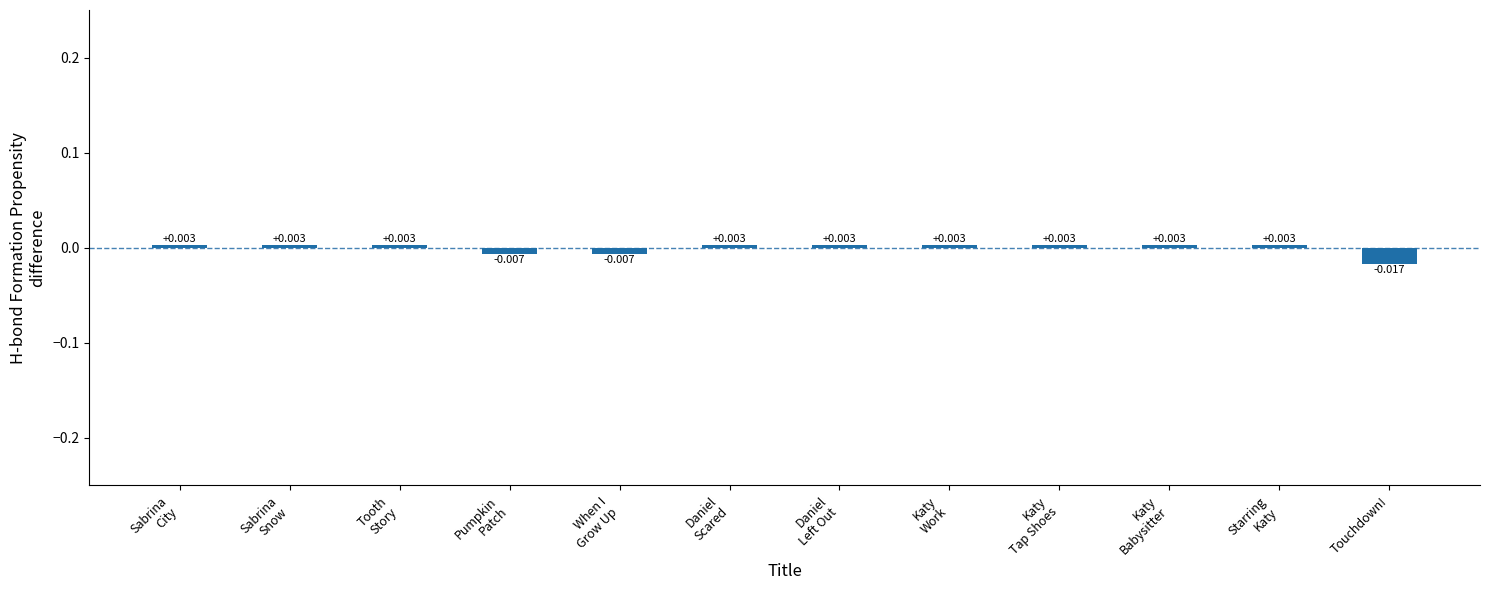

At which category does the chart reach its minimum across all series?

Touchdown!